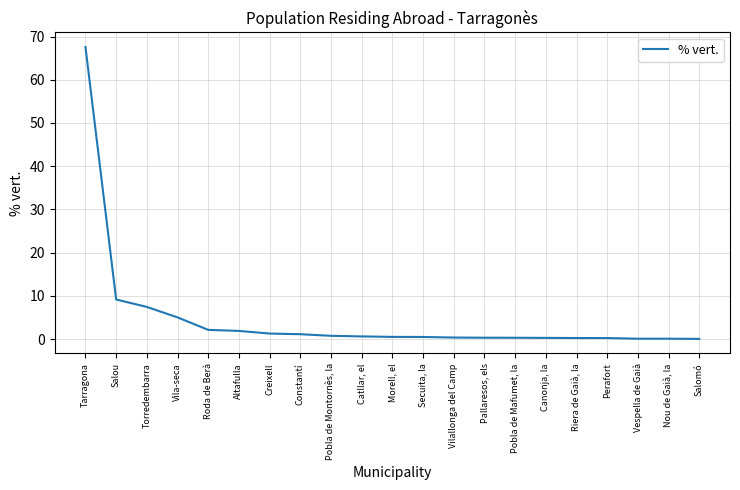

At which label is the value closest to 33?

Salou